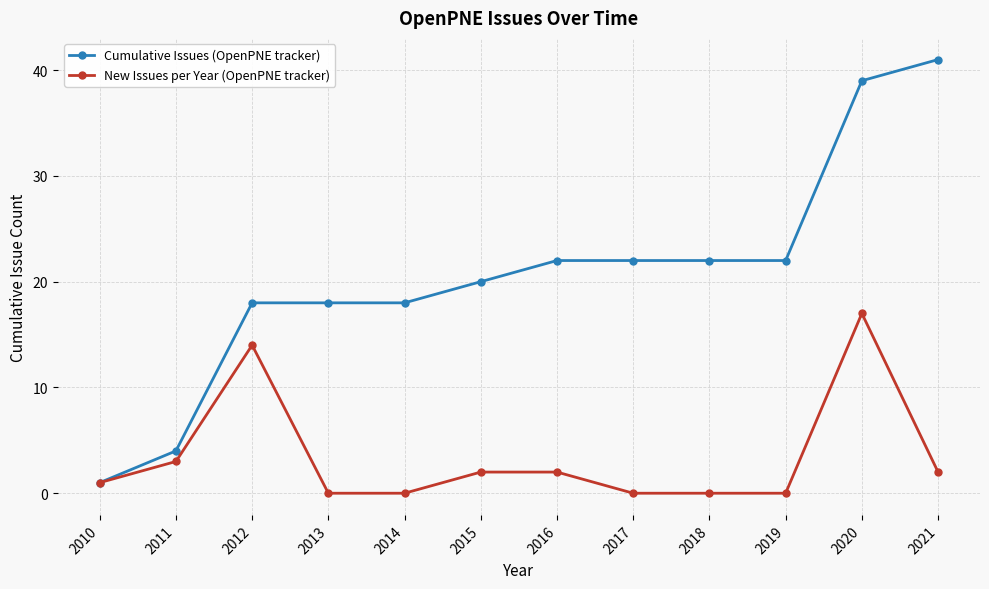

What is the difference between the maximum and minimum values in the New Issues per Year (OpenPNE tracker) series?

17